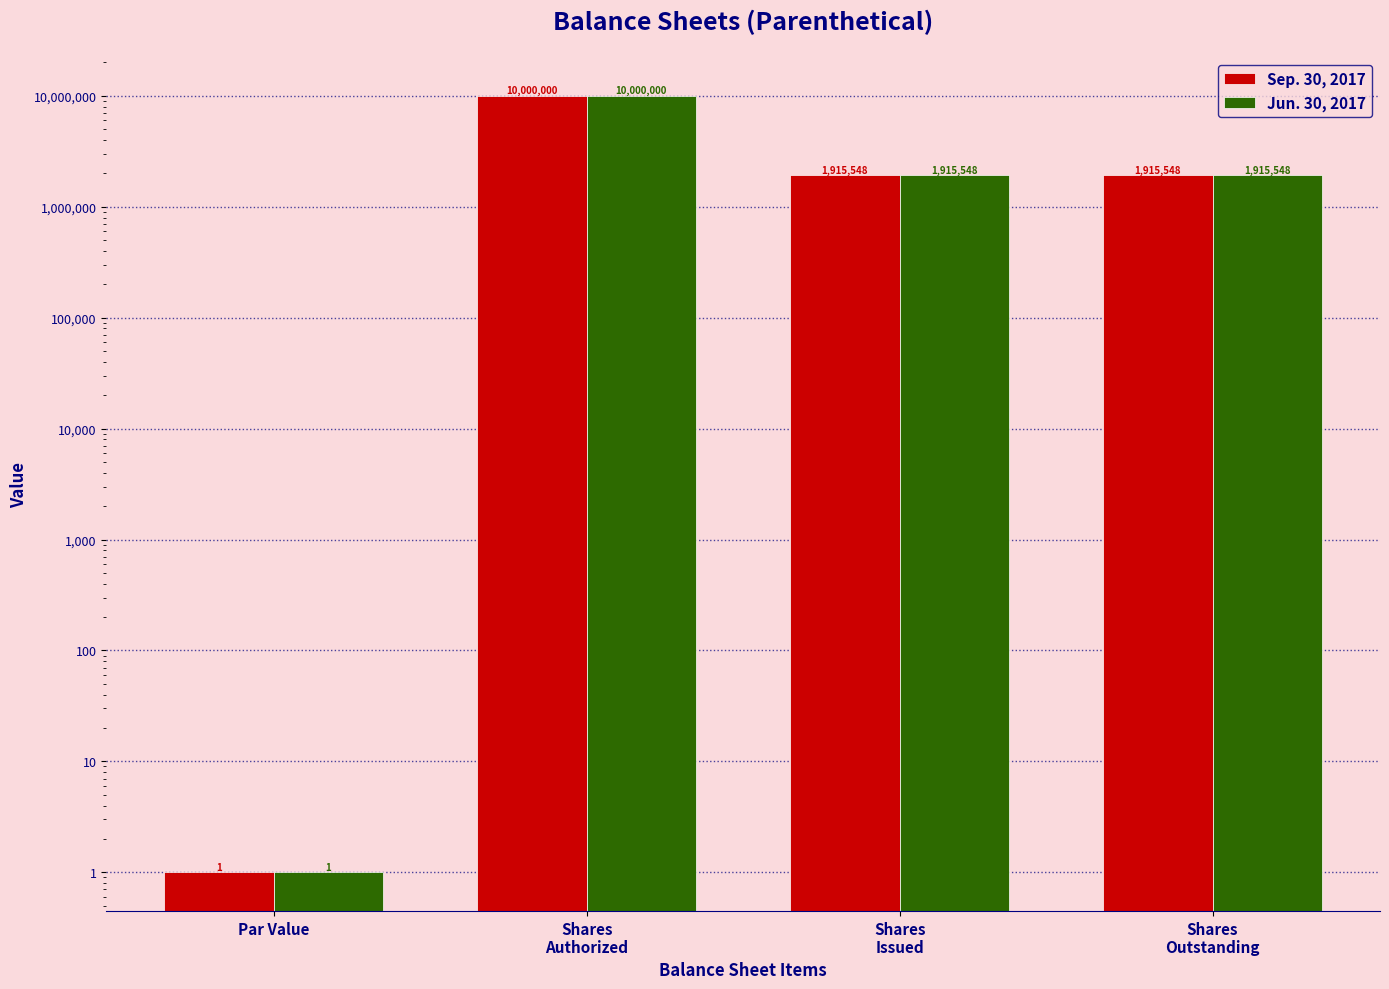

What value does the Sep. 30, 2017 series have at Shares
Issued, to the nearest 50?

1915550